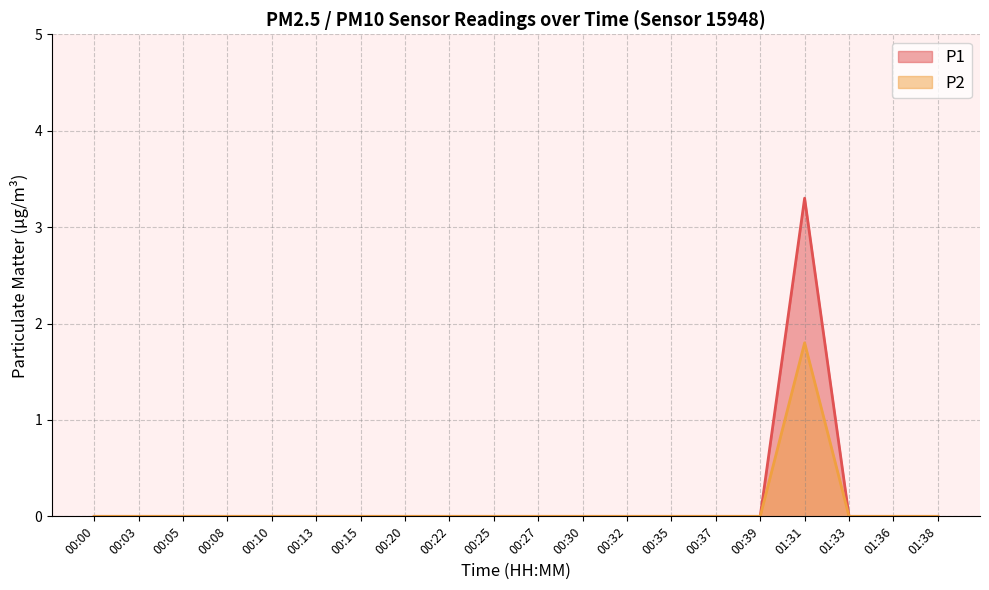

True or false: P1 has more than 0 points higher than both neighbors.

True